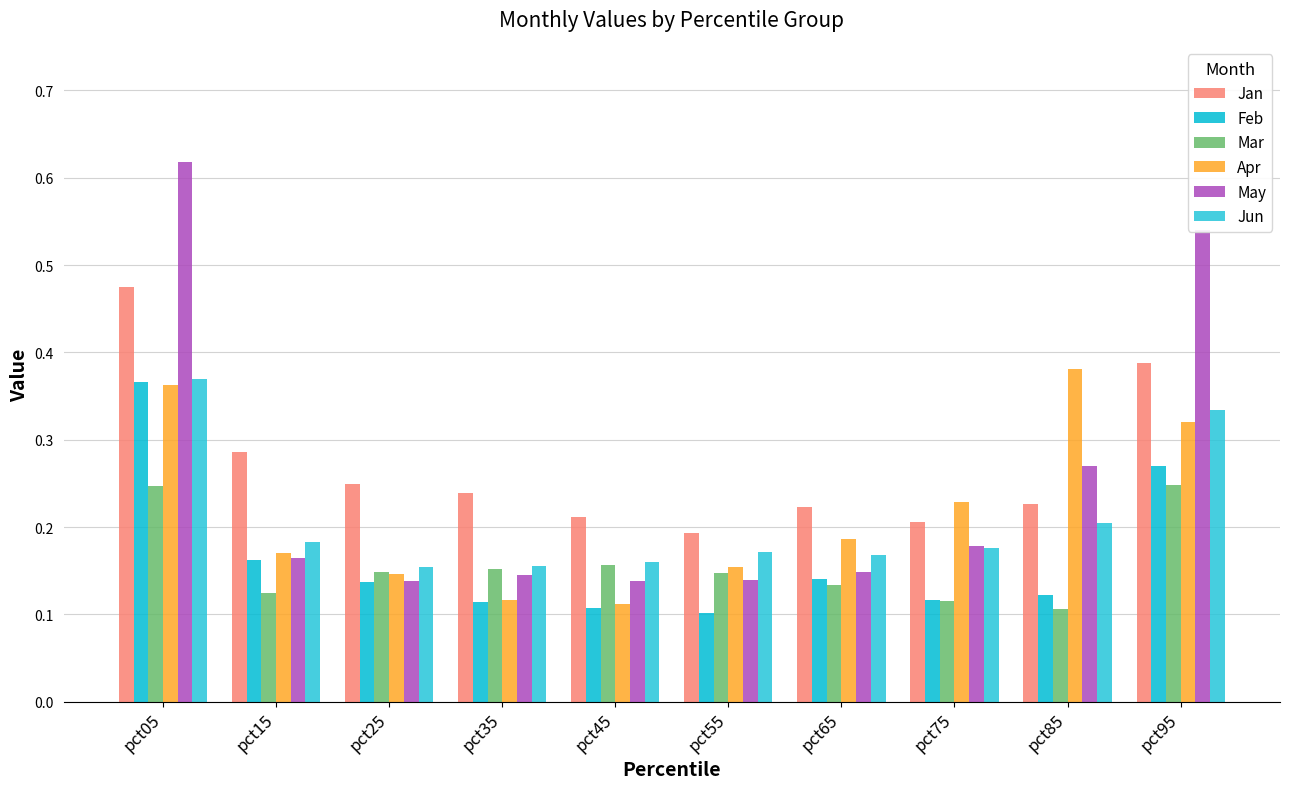

What is the sum of all Mar values?

1.6